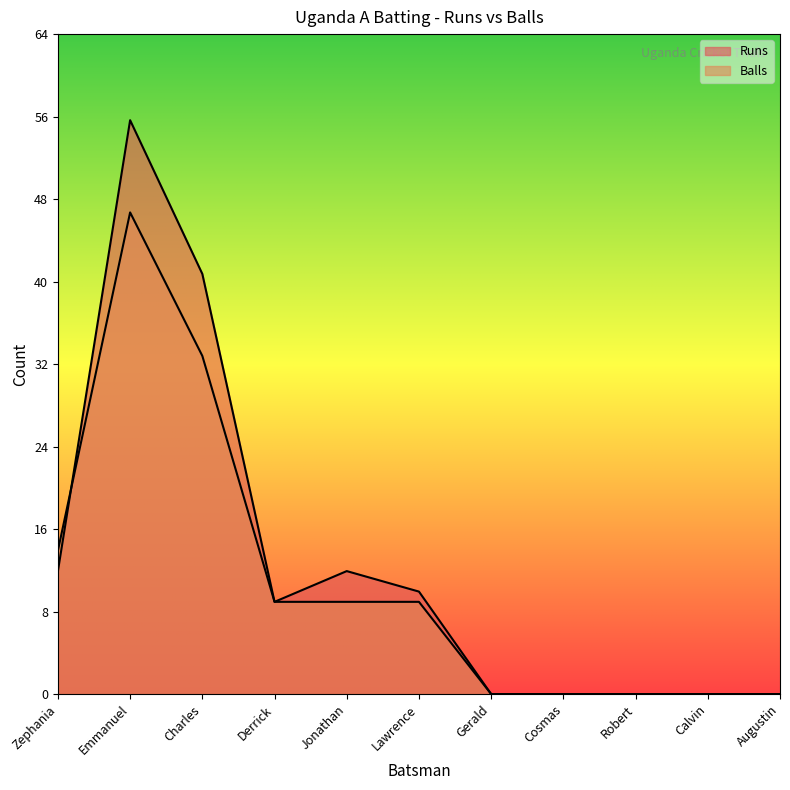

At which label does Runs reach its peak?

Emmanuel